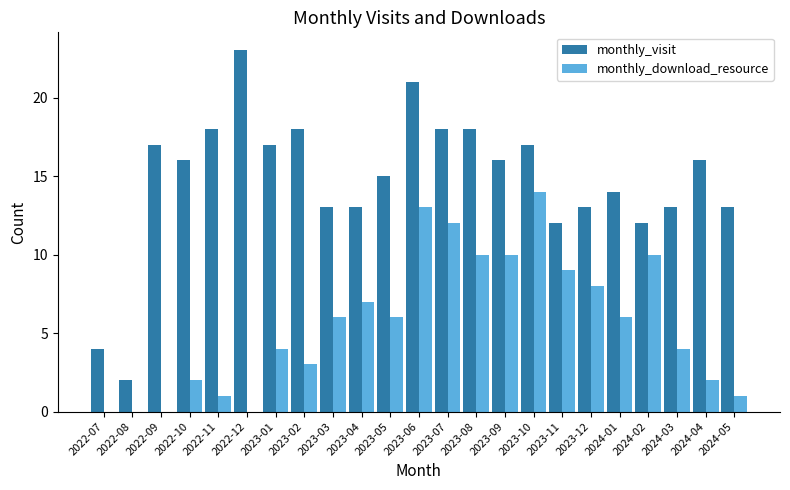

True or false: monthly_download_resource has a value of 15 at 2023-09.

False